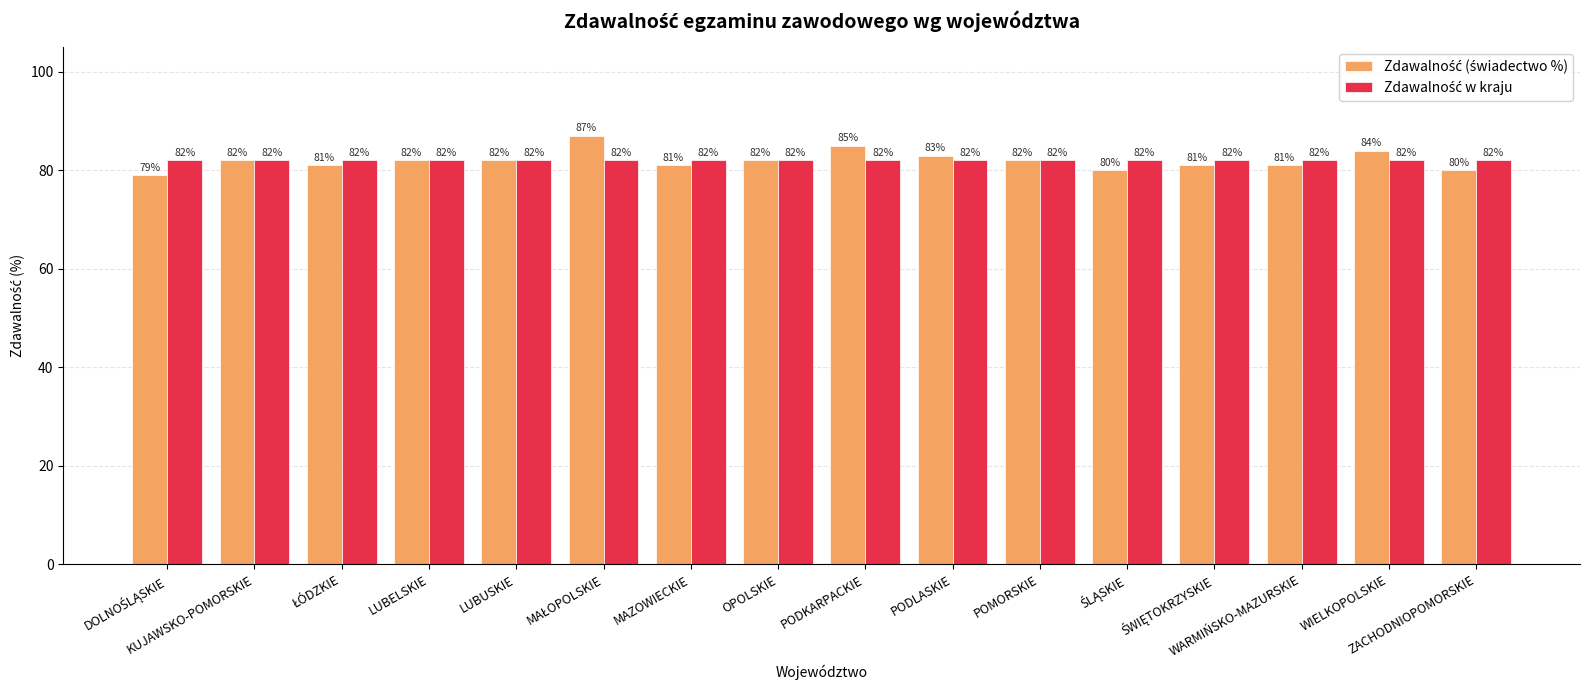

What is the maximum value shown in the chart?

87